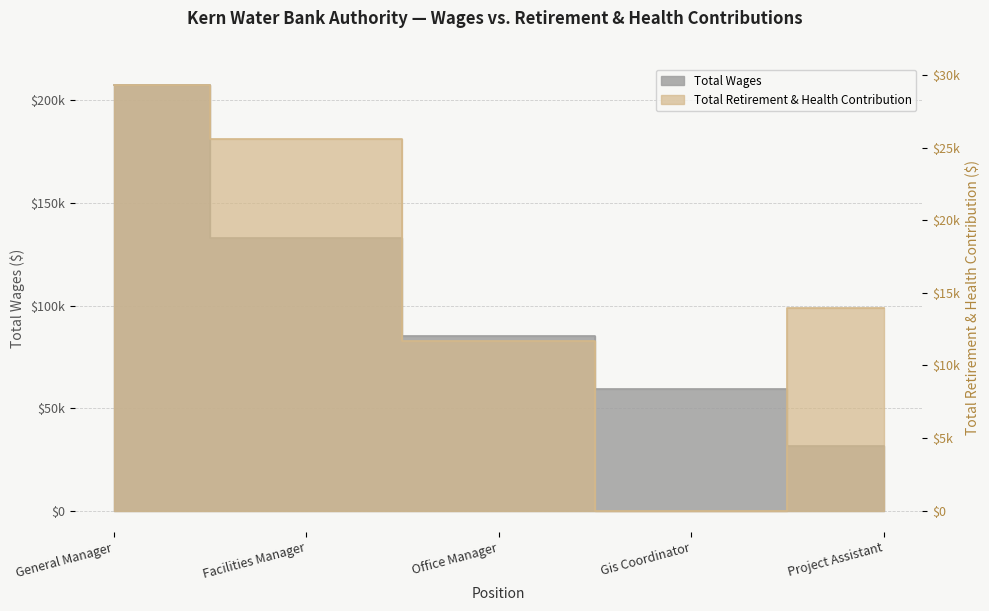

Rank the series by their average value, from lowest to highest.

Total Retirement & Health Contribution, Total Wages